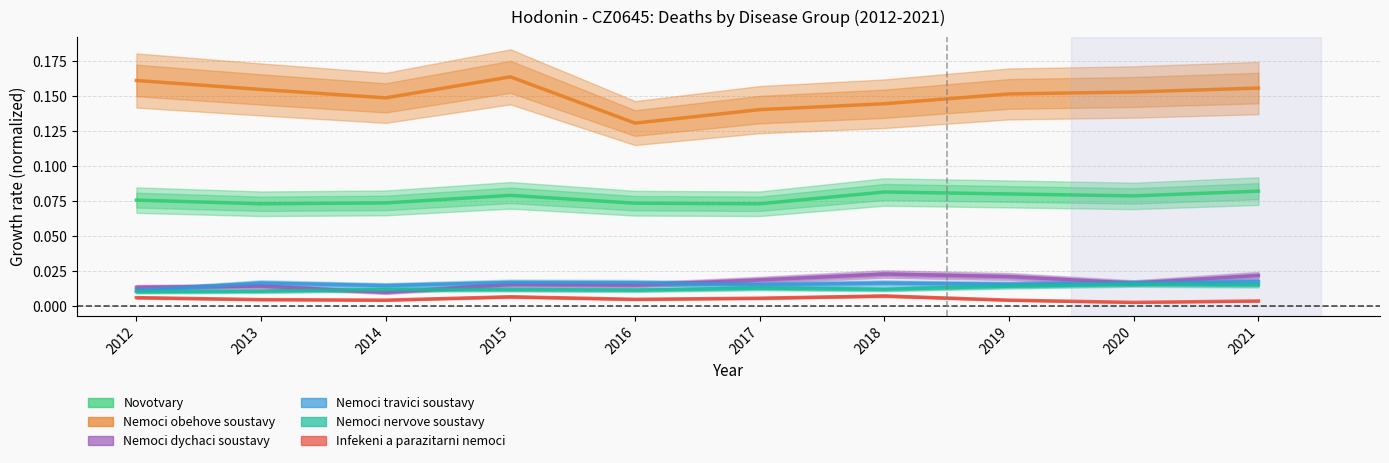

In Novotvary, how many points are higher than both neighbors (excluding endpoints)?

2